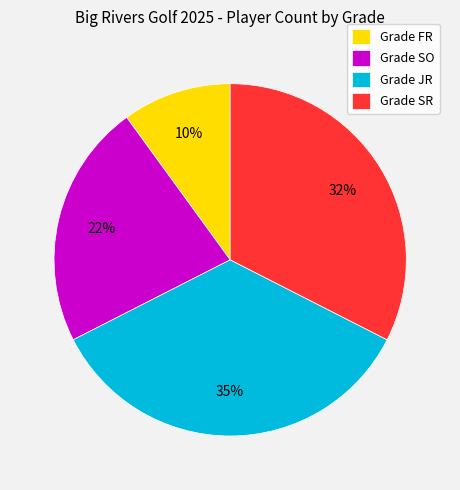

Approximately how many times larger is the value at Grade FR compared to Grade SR?

0.3